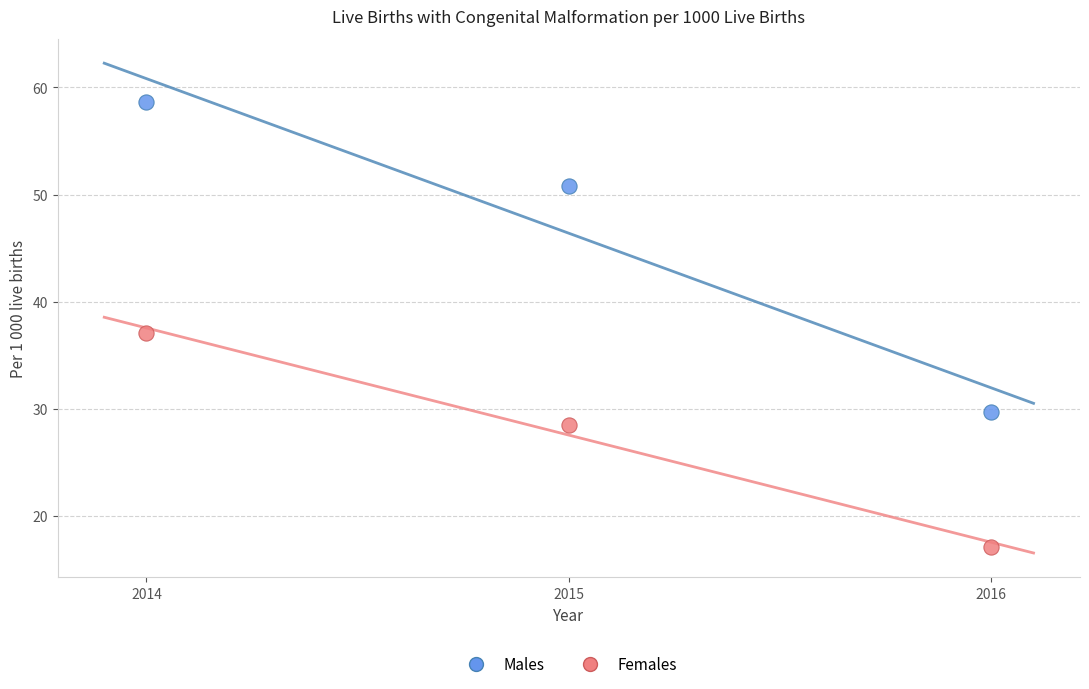

Which series contains the lowest Y value?

Females